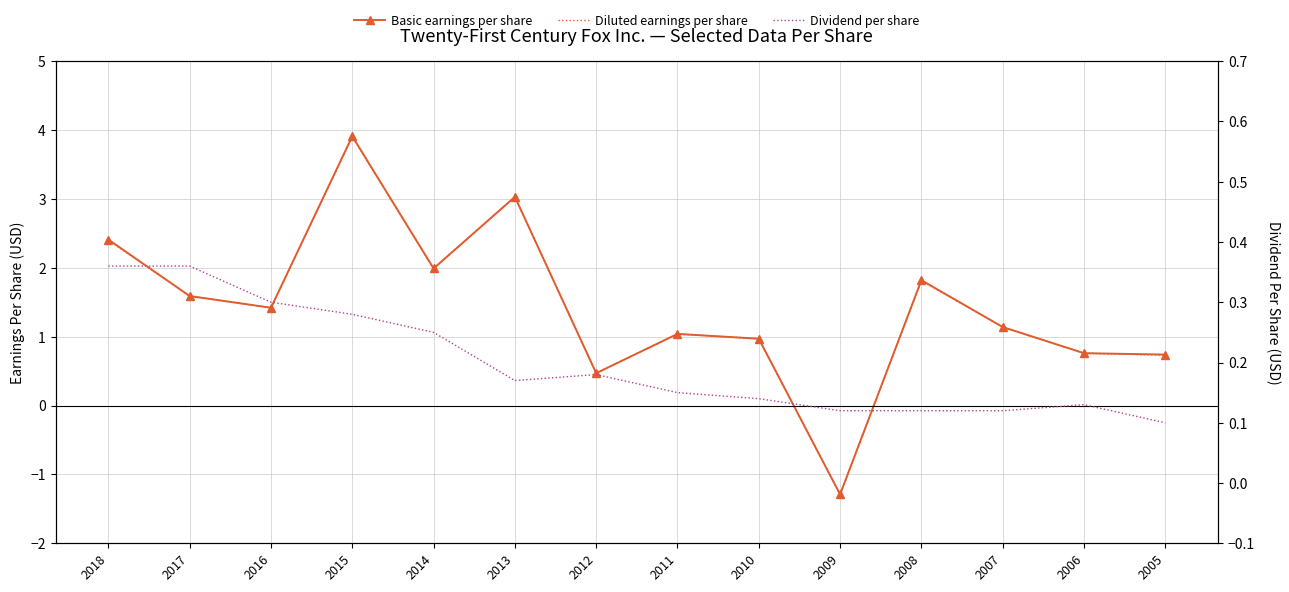

True or false: Diluted earnings per share and Basic earnings per share cross at least once.

False